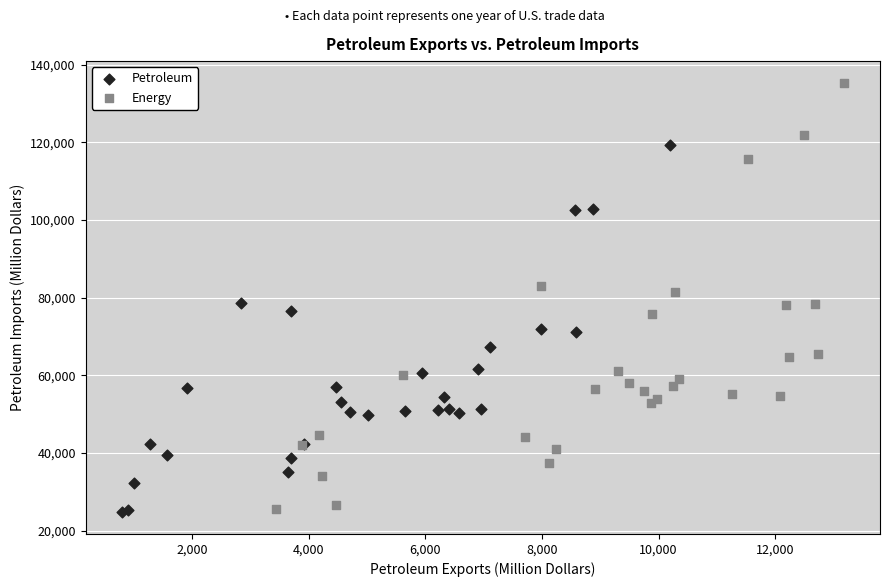

What are all the series names shown in the legend?

Petroleum, Energy